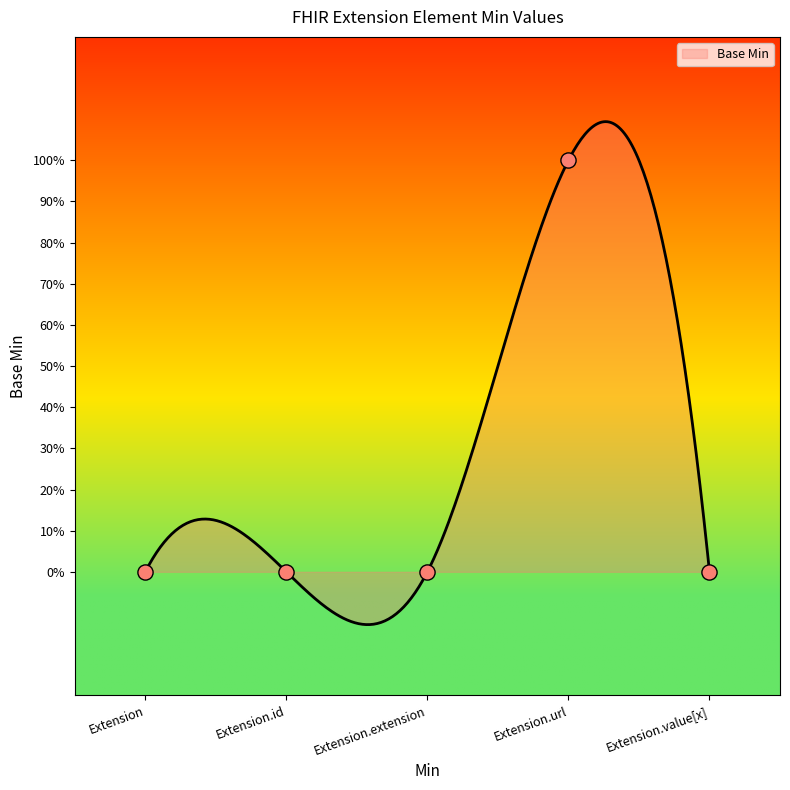

Between Extension and Extension.extension, which is larger?

Extension